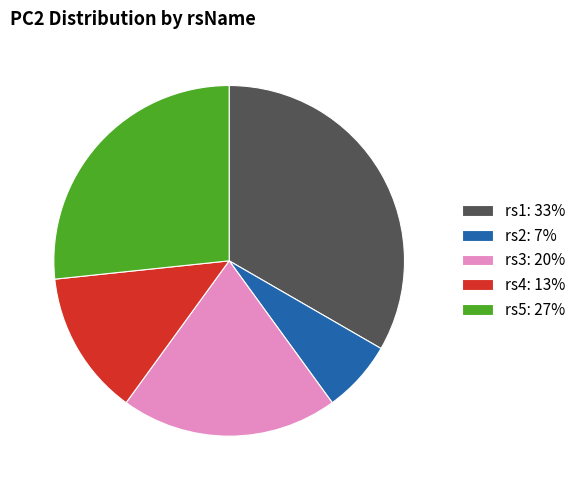

Is there any slice that represents more than half of the pie?

No